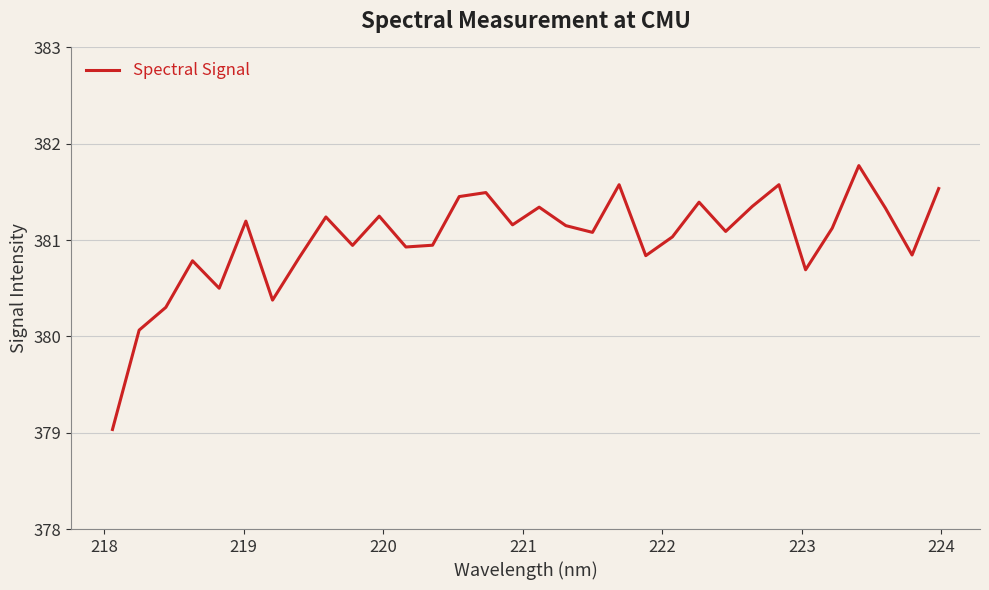

How many interior local peaks (higher than both neighbors) does the data have?

10